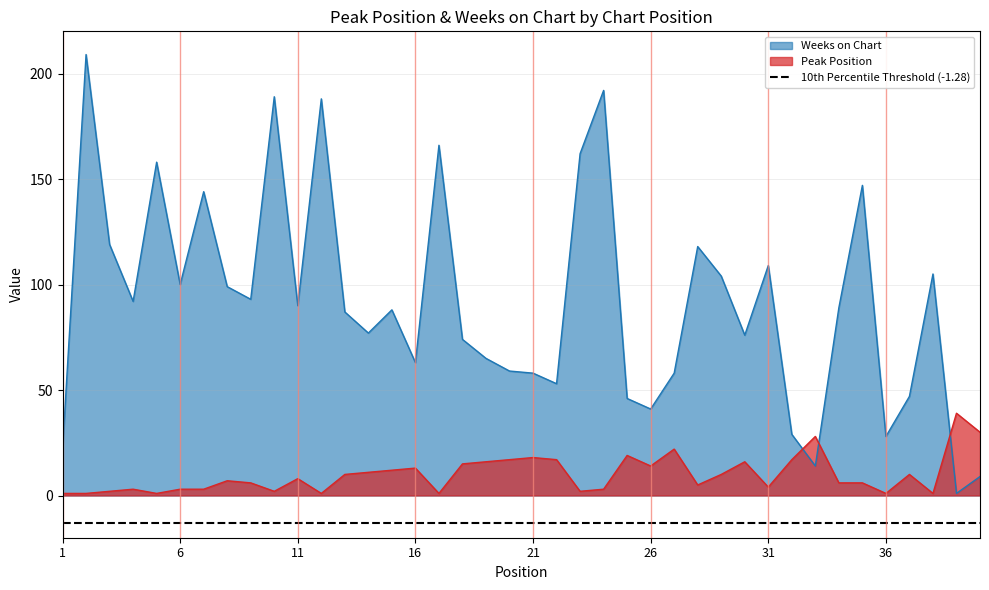

Which series has the largest total across all categories?

Weeks on Chart